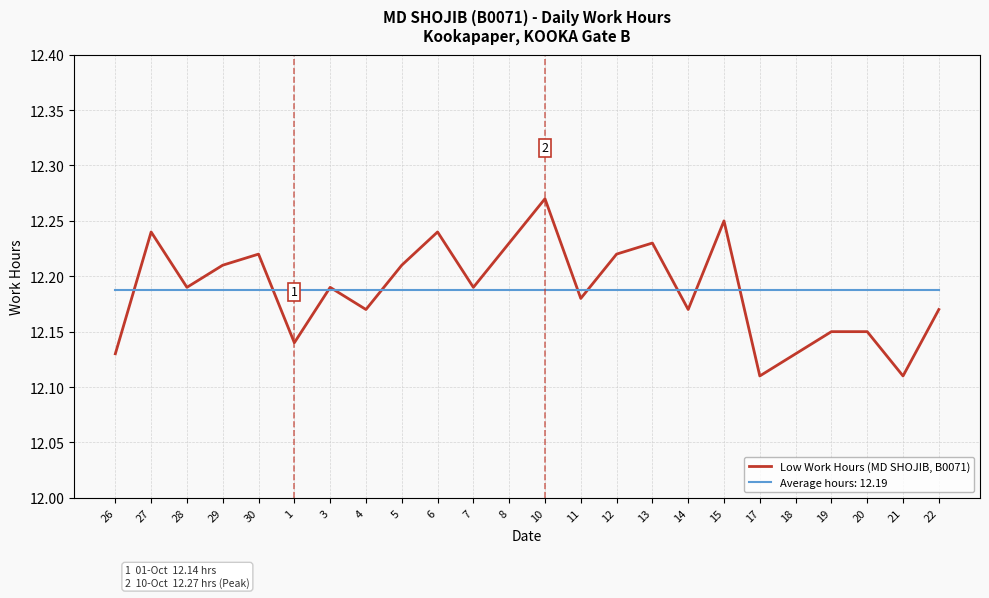

What position from the right is 1?

19